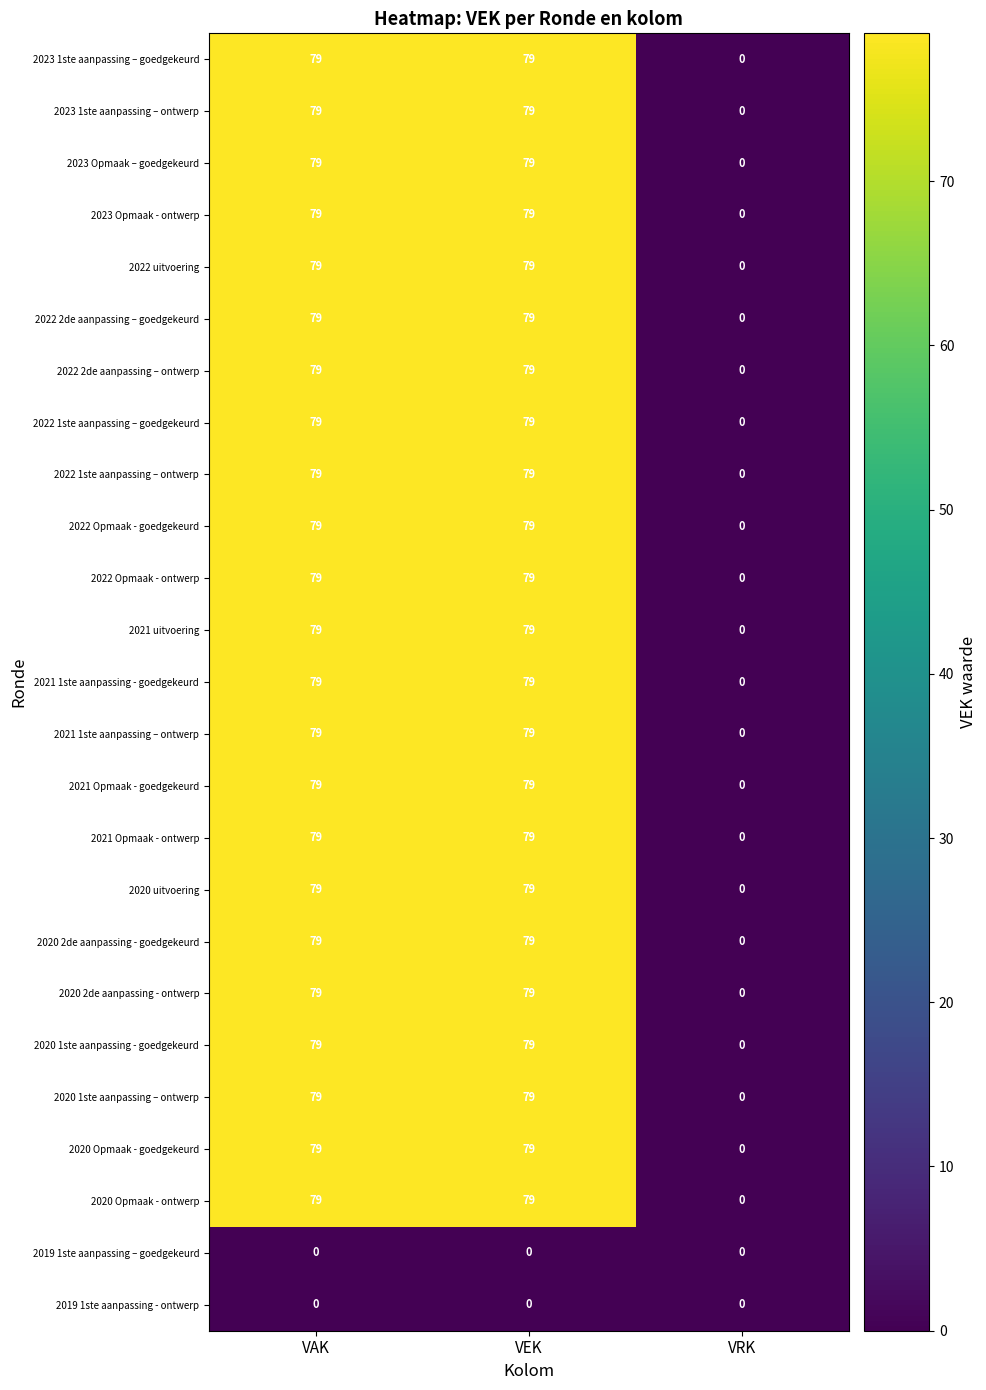

At which label is 2022 uitvoering closest to 39?

VRK